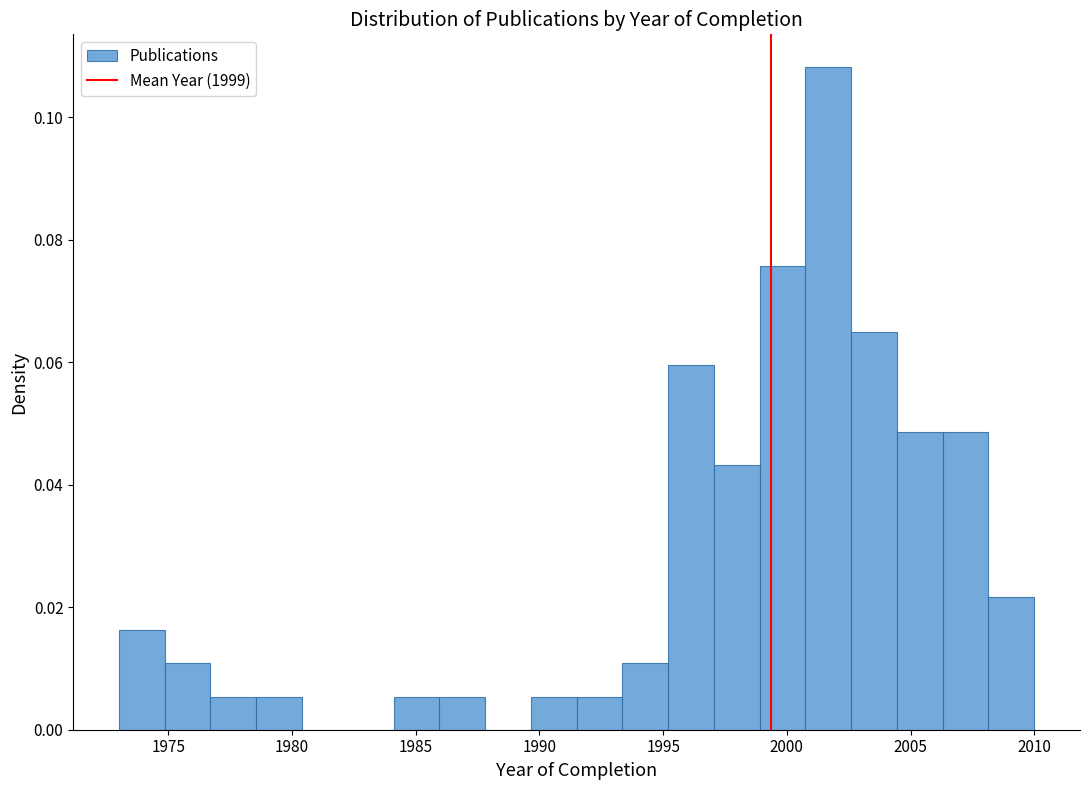

Around what value on the x-axis is the tallest bar? Give the approximate position of its centre, as read against the axis.

2001.5